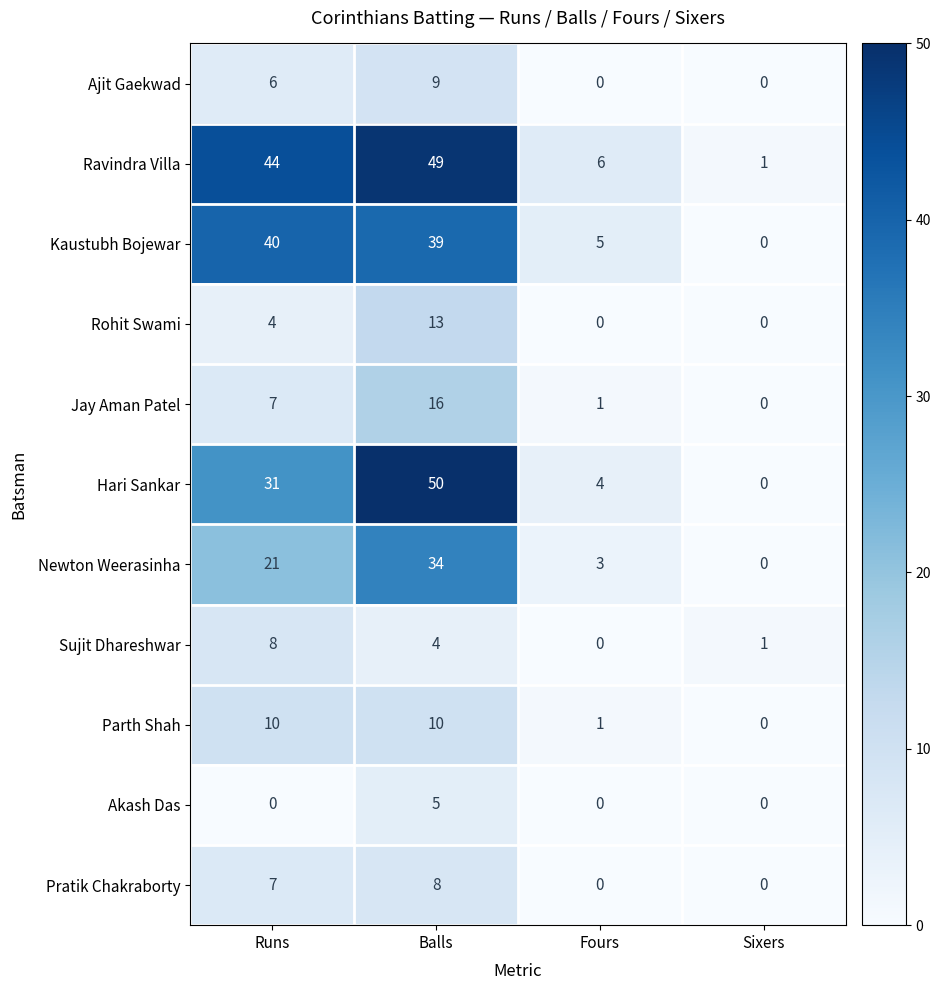

What is the greatest value displayed?

50